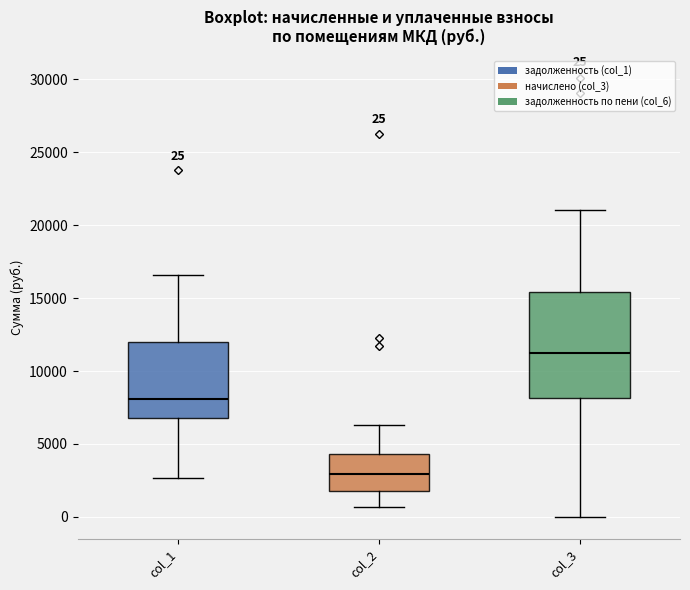

Which box's median line is the highest?

col_3